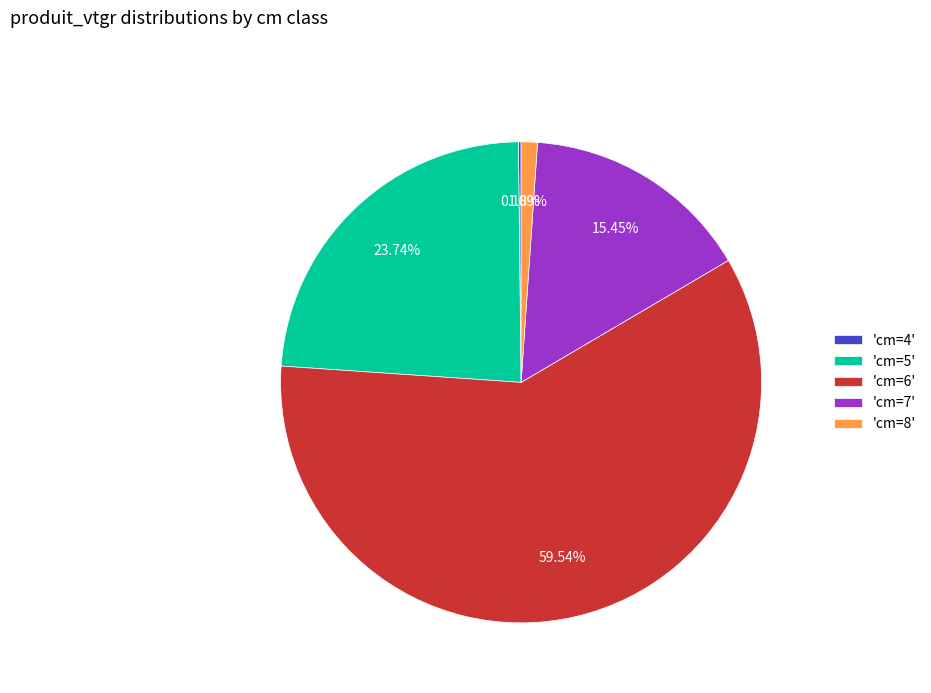

Is the sum of 'cm=5' and 'cm=7' greater than half?

No